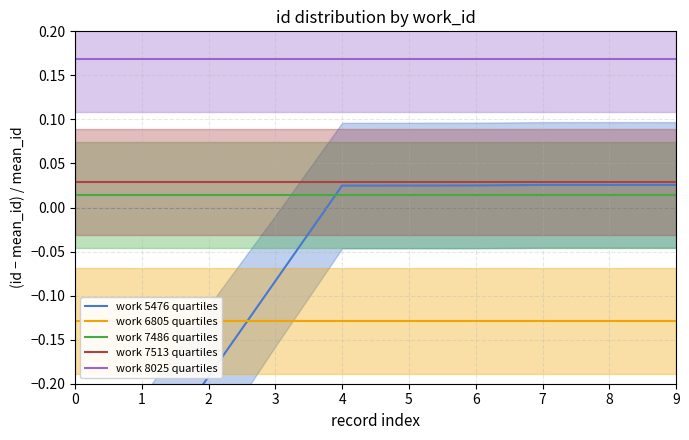

True or false: work 8025 quartiles has more than 0 interior local peaks.

False